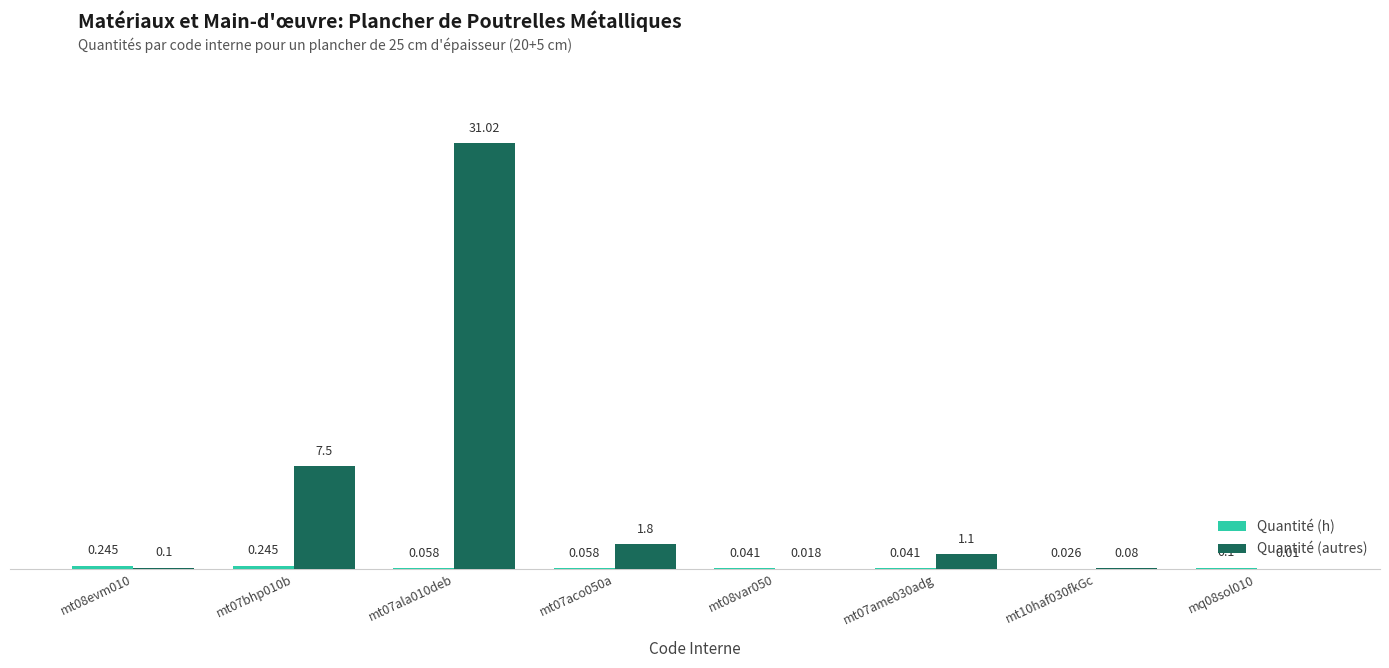

Does the chart contain stacked bars?

No